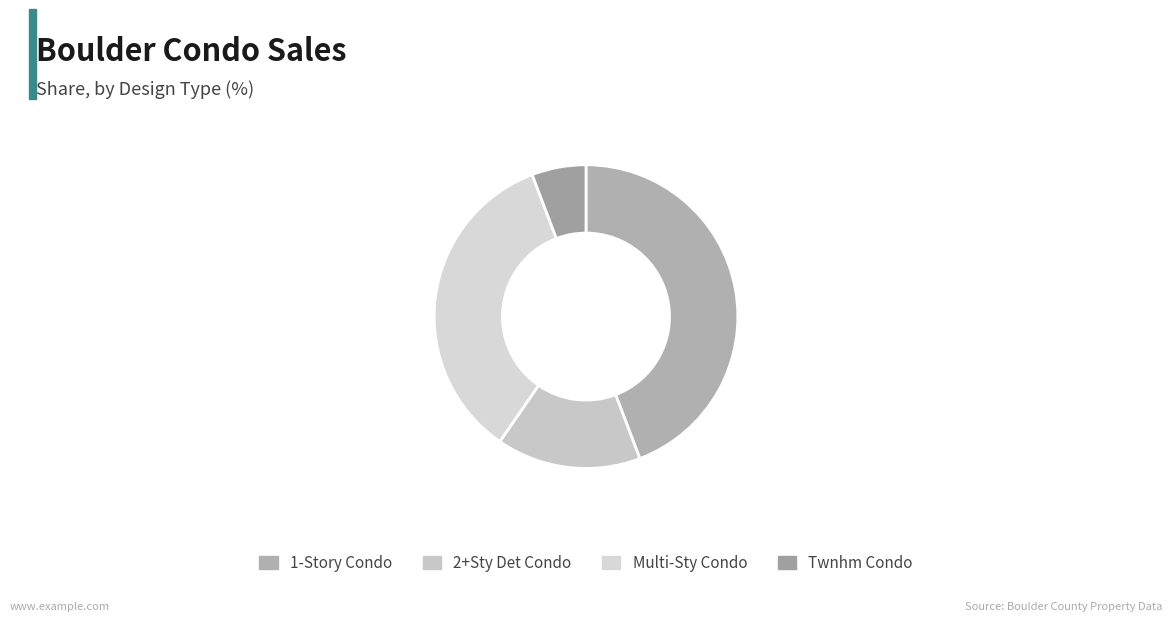

Count the number of slices in the pie.

4